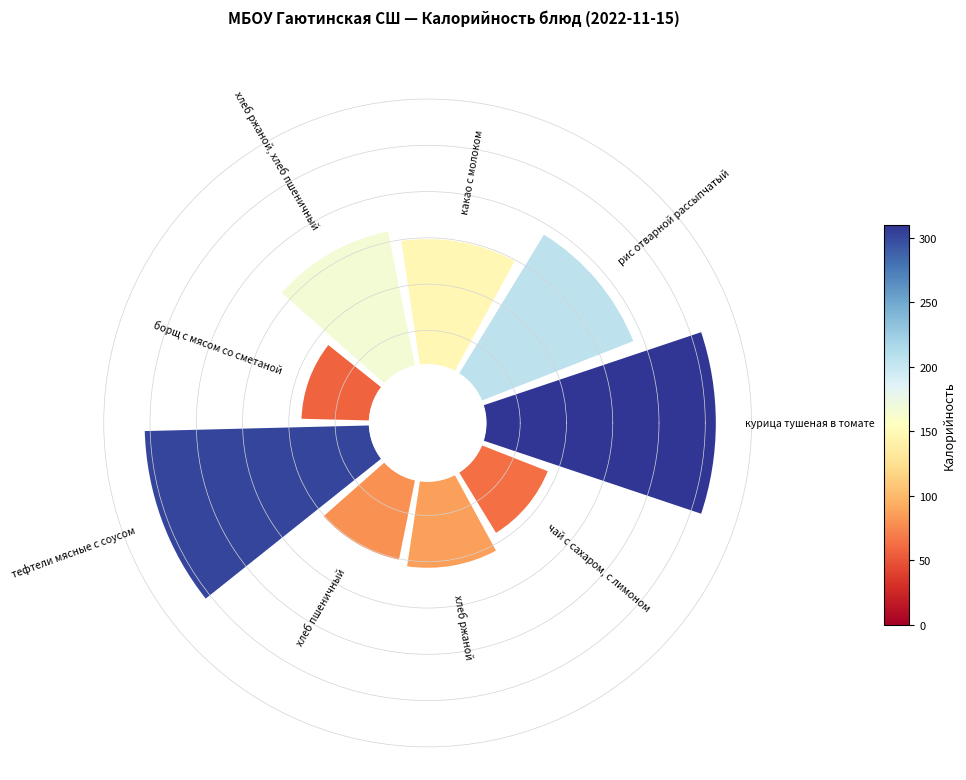

Which slice is the smallest?

борщ с мясом со сметаной